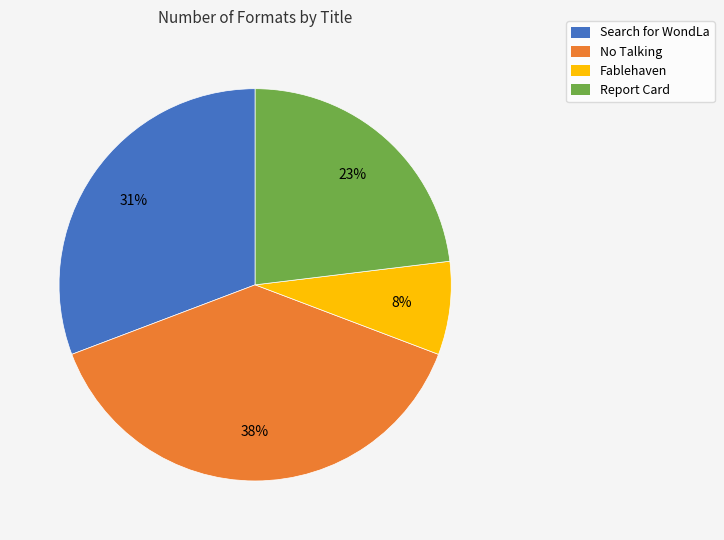

How many segments does this pie chart have?

4